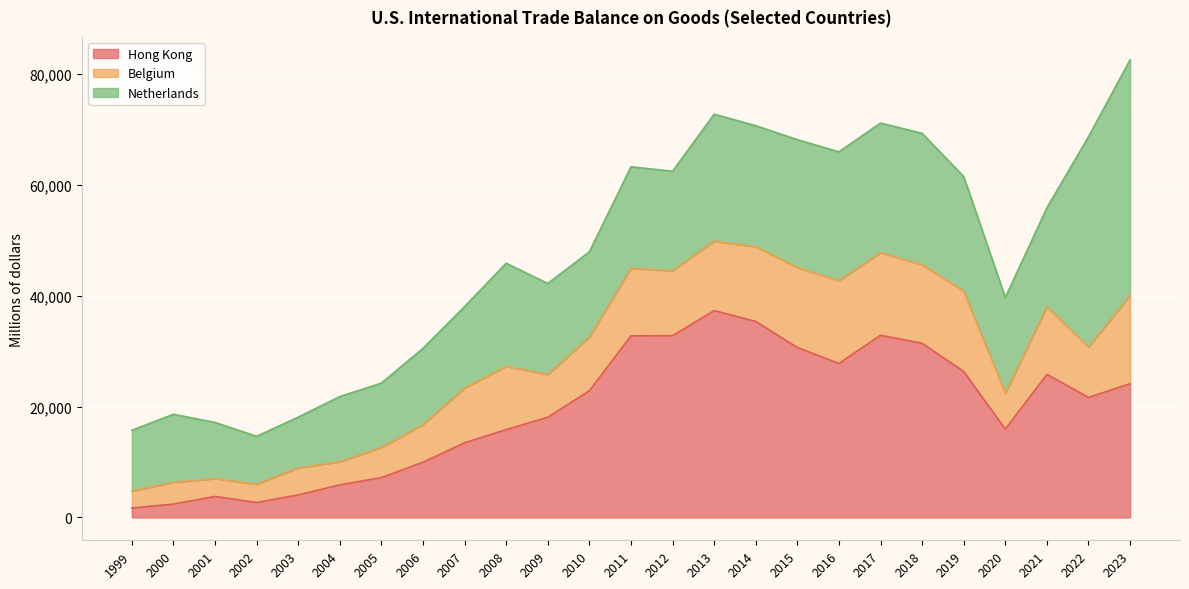

At which category does Hong Kong reach its first local valley?

2002